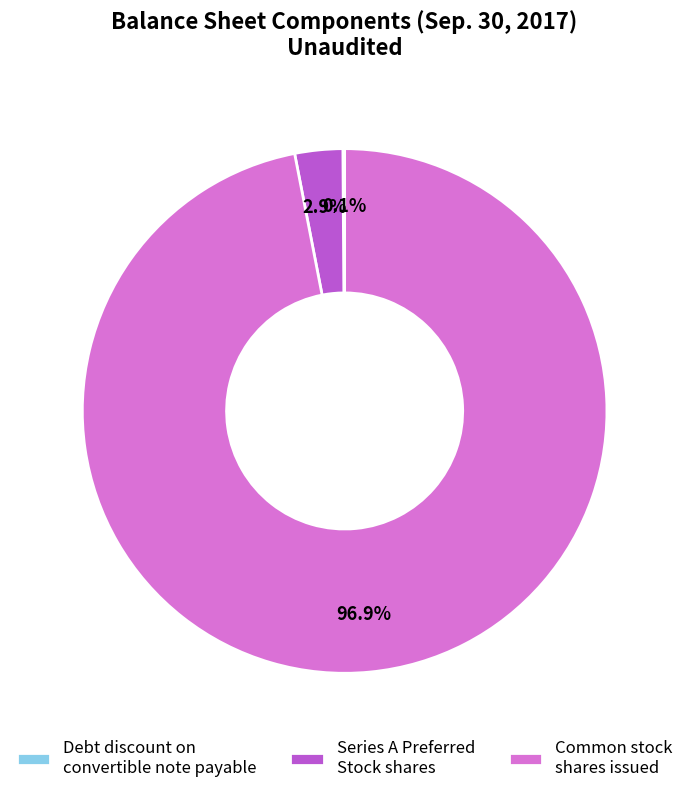

Does Common stock shares issued account for over 50% of the chart?

Yes